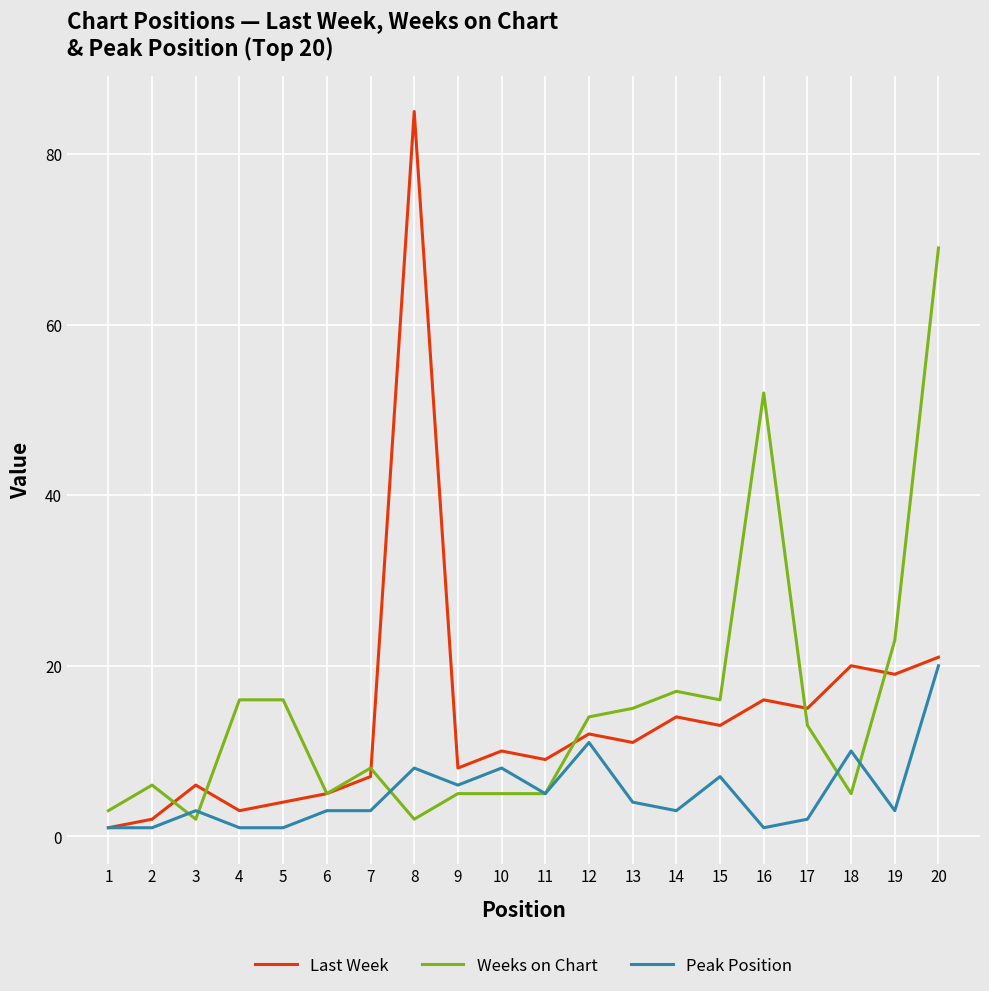

Where is Weeks on Chart nearest to the value 35?

19